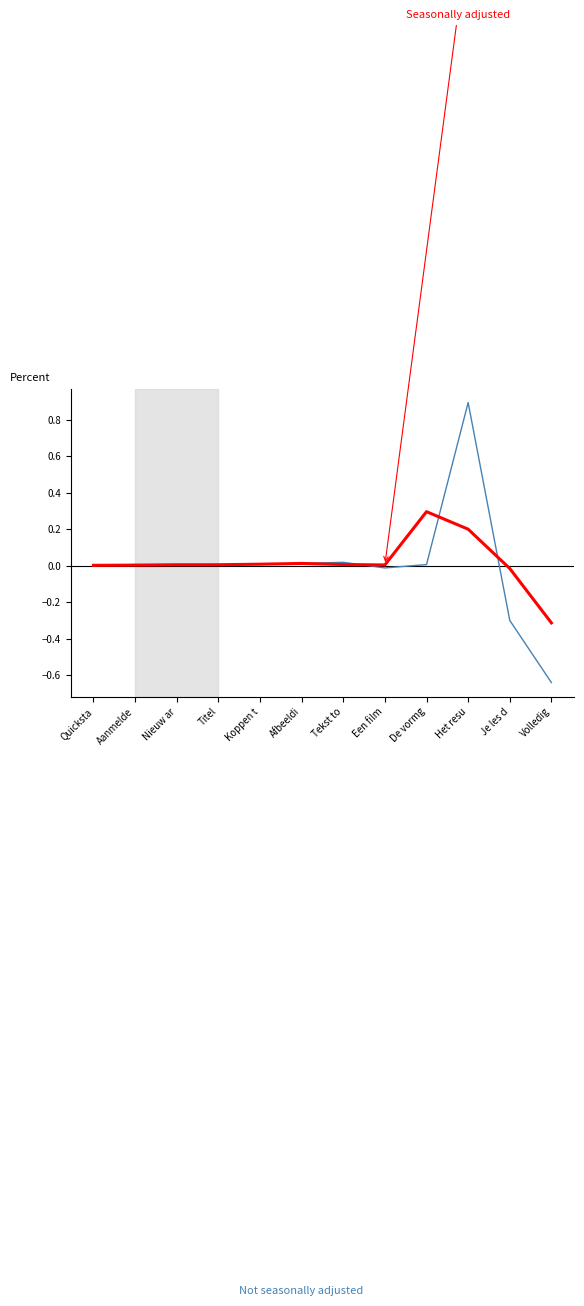

What position from the left is Volledig?

12